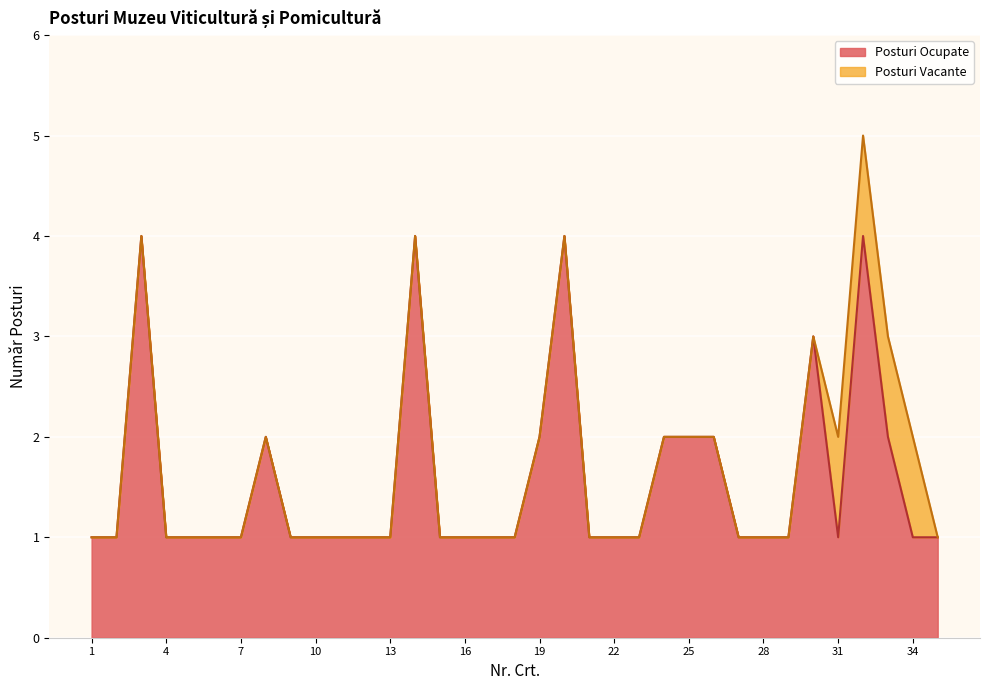

Count the number of values greater than 1.

11